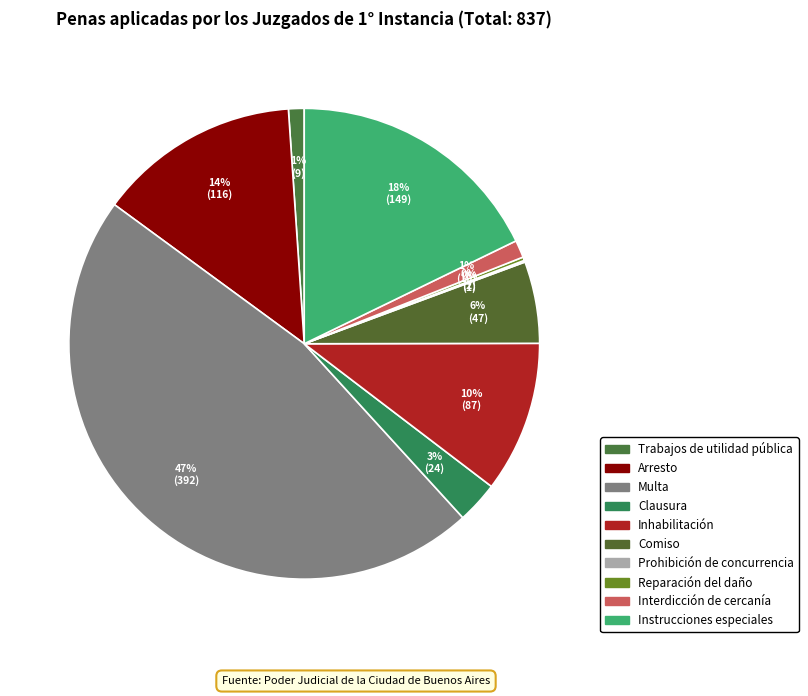

What is the total percentage of Interdicción de cercanía and Prohibición de concurrencia?

1.3%